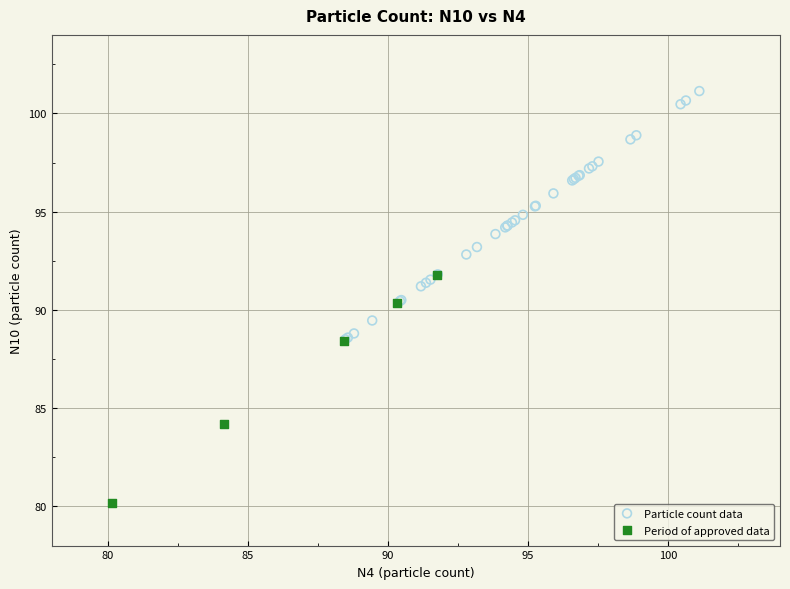

Which series reaches the maximum Y coordinate?

Particle count data